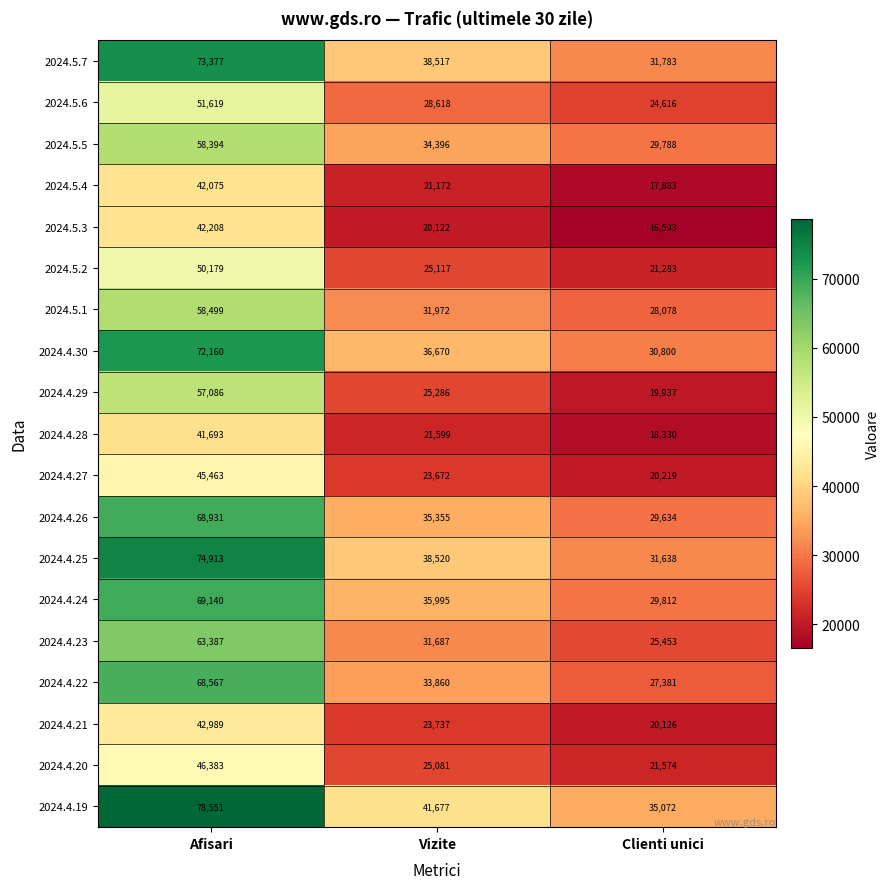

True or false: 2024.5.6 has a value of 51619 at Afisari.

True